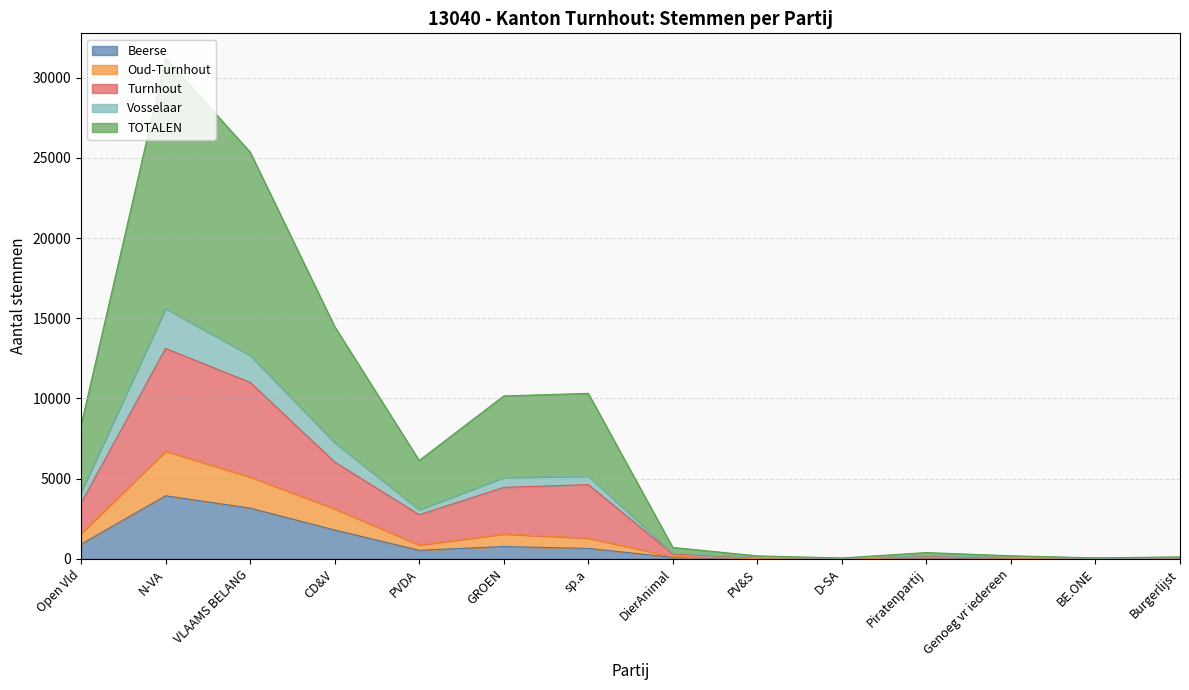

Which has a higher value, PVDA or PV&S?

PVDA